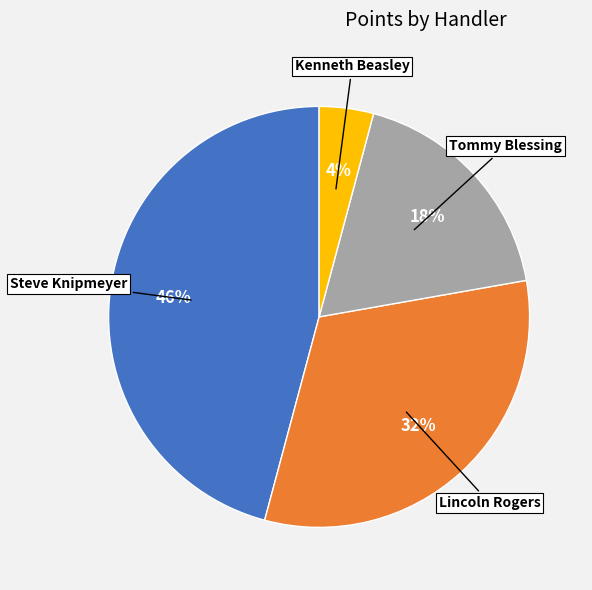

Does any single category account for the majority?

No